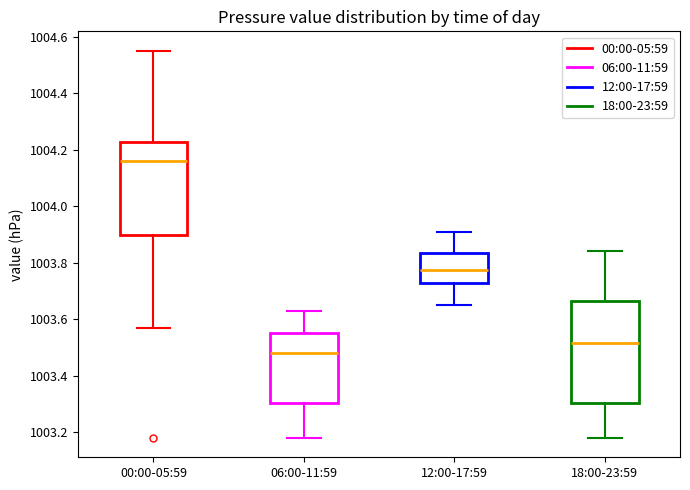

Where does the lower whisker of the box for 12:00-17:59 end on the y-axis? The values are not printed on the chart, so give them approximately, as read against the axis.

1003.66